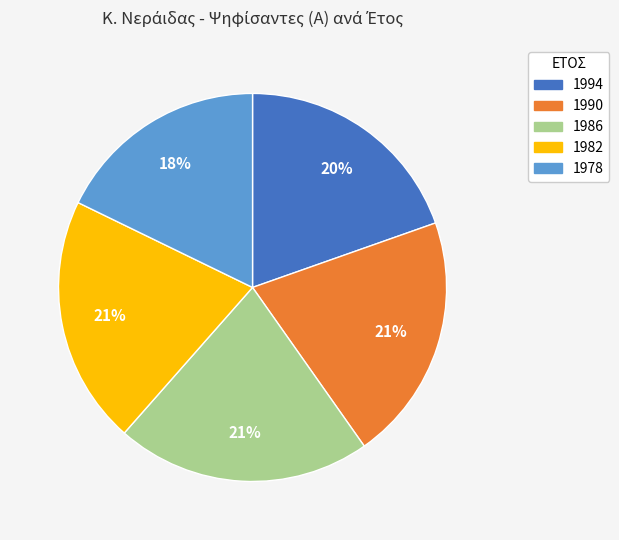

Do 1982 and 1986 together represent more than half of the pie?

No